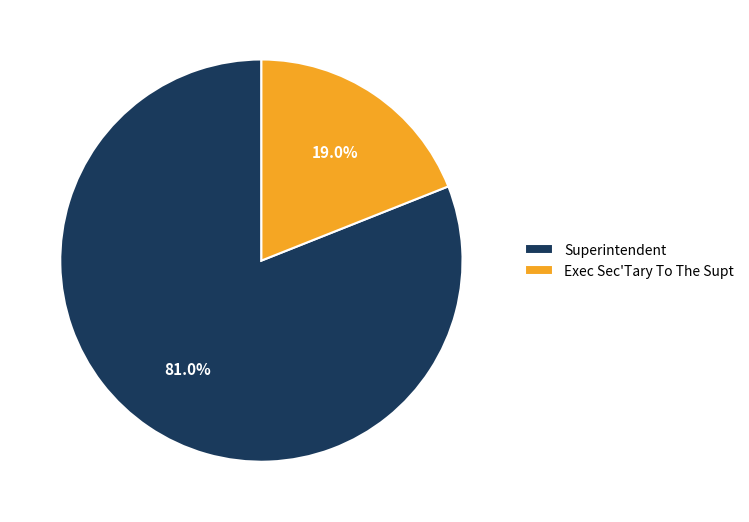

To the nearest percent, what is the combined percentage of Superintendent and Exec Sec'Tary To The Supt?

100%